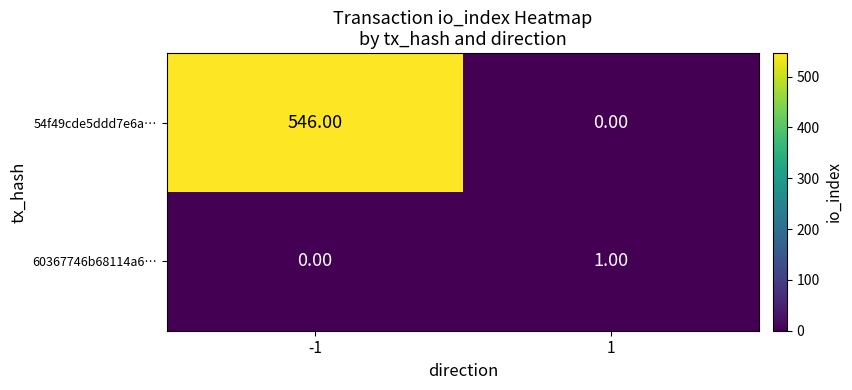

What is the difference between the 54f49cde5ddd7e6a… values at -1 and 1?

546